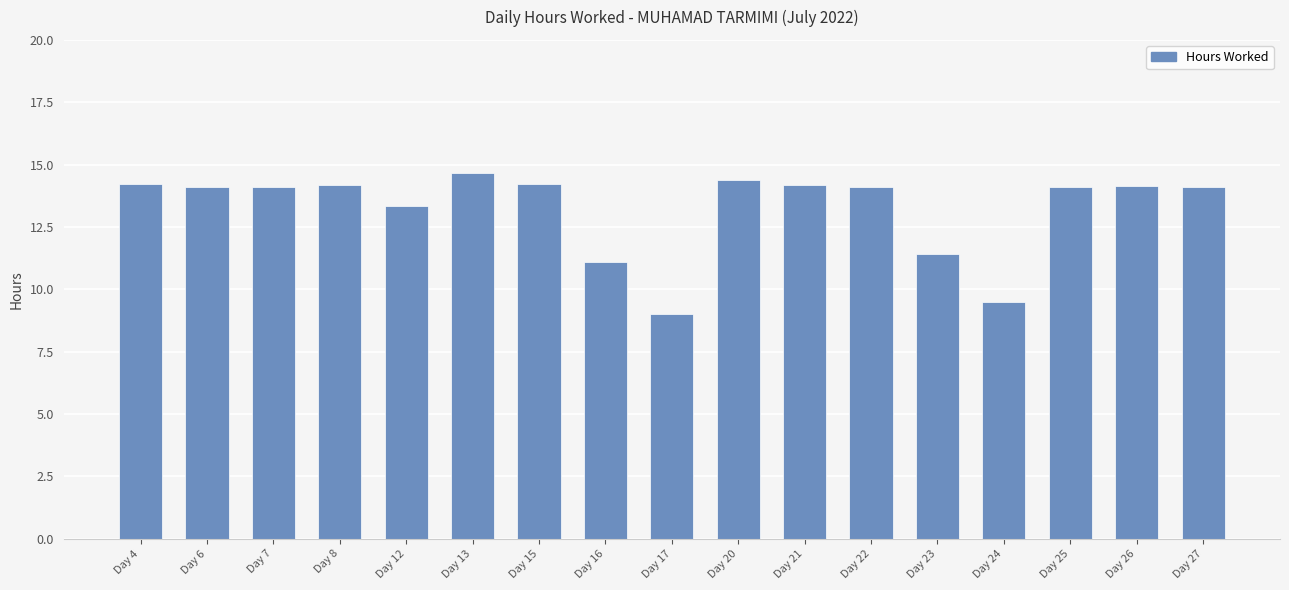

What is the average value?

13.2